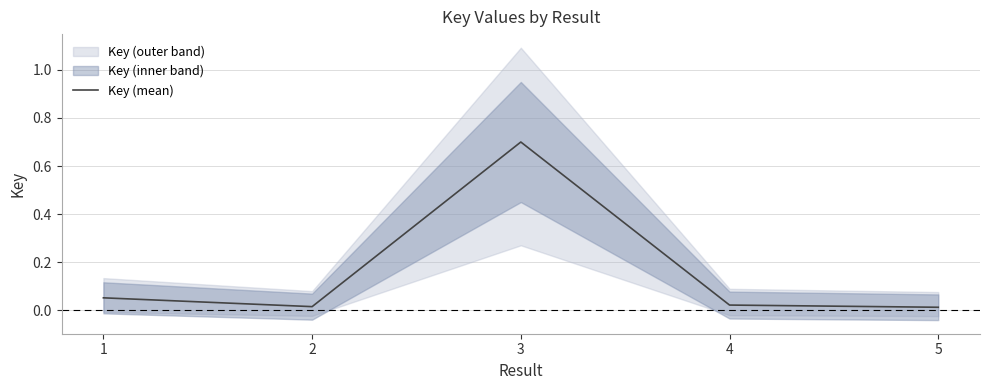

How many interior local peaks (higher than both neighbors) does the data have?

1